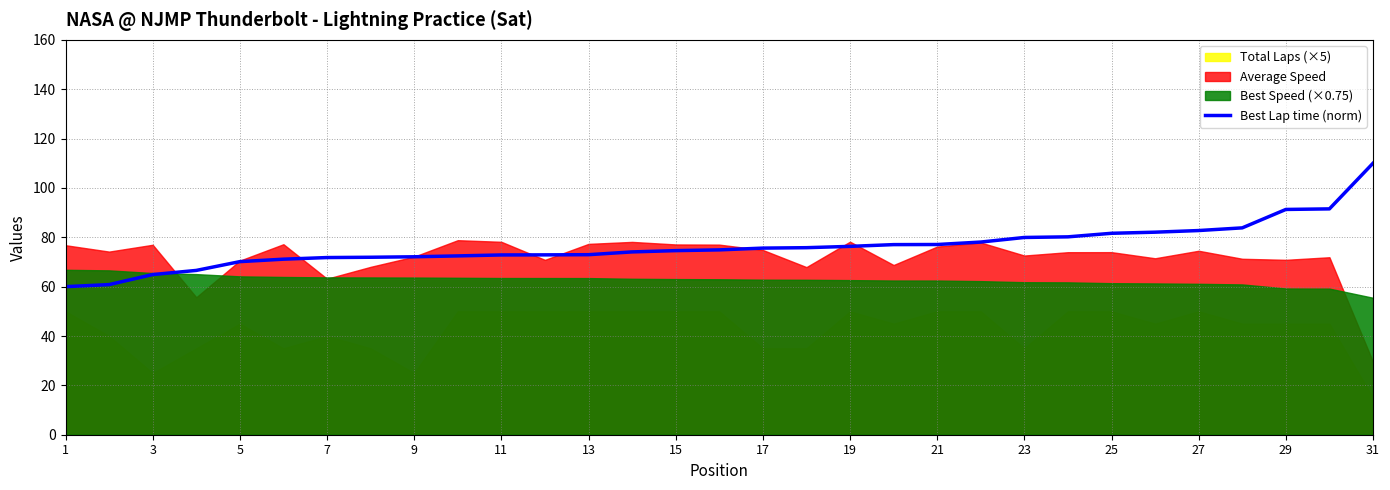

The Best Lap time (norm) series shows 77.1 at 21. True or false?

True